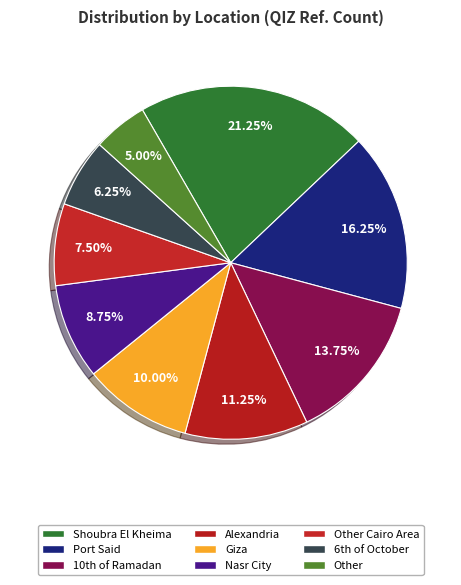

Which slice is the smallest?

Other